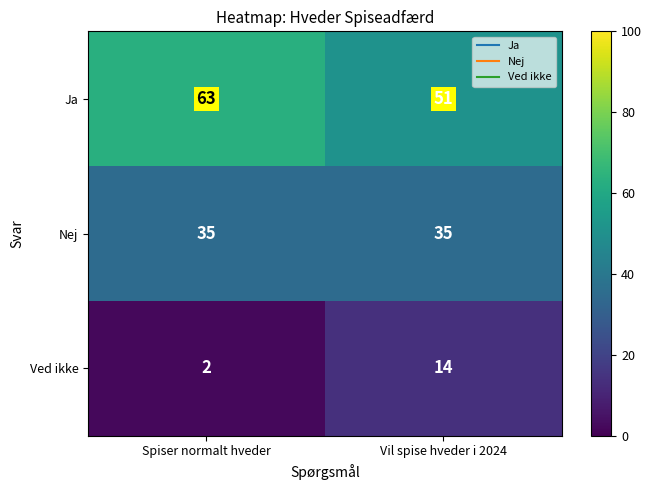

What is the approximate value of Nej at Vil spise hveder i 2024?

35